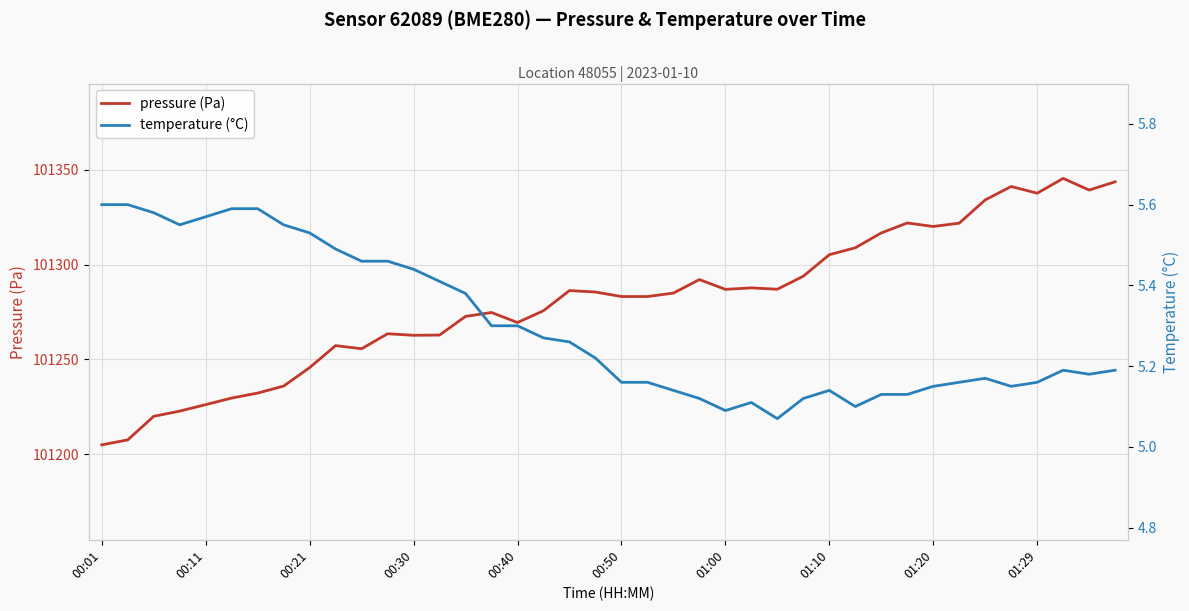

True or false: pressure (Pa) has a value of 147299.4 at 00:30.

False